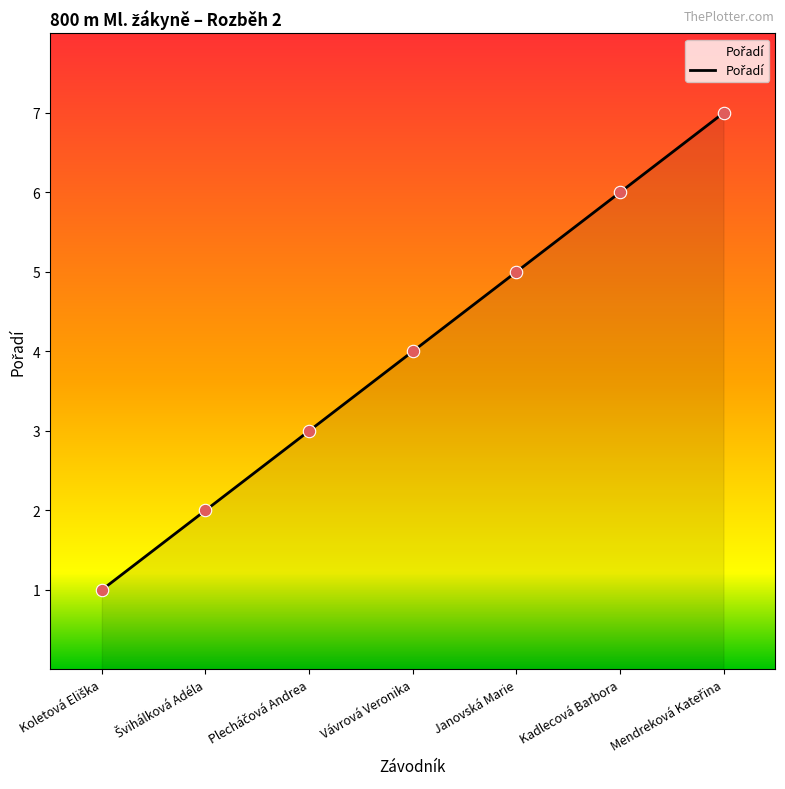

Which has a higher value, Janovská Marie or Vávrová Veronika?

Janovská Marie